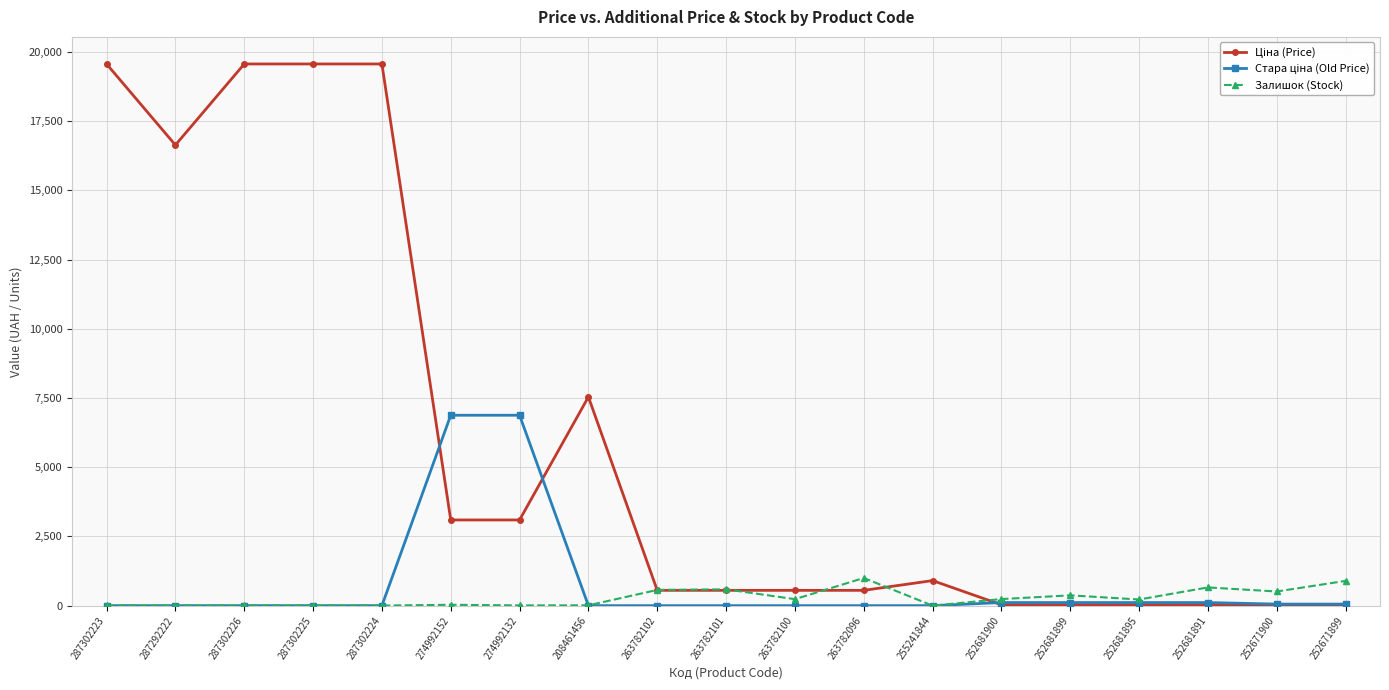

What is the value of the Залишок (Stock) point at the 18th from the left?

511.0